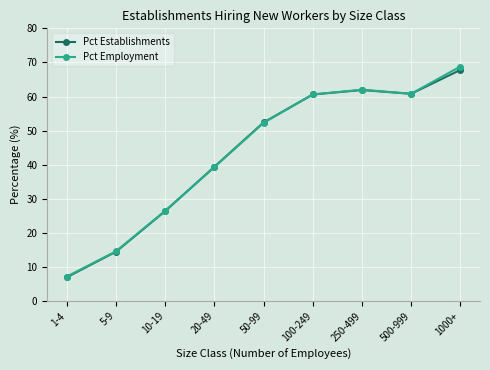

What is the total value across all series at 1000+?

136.6